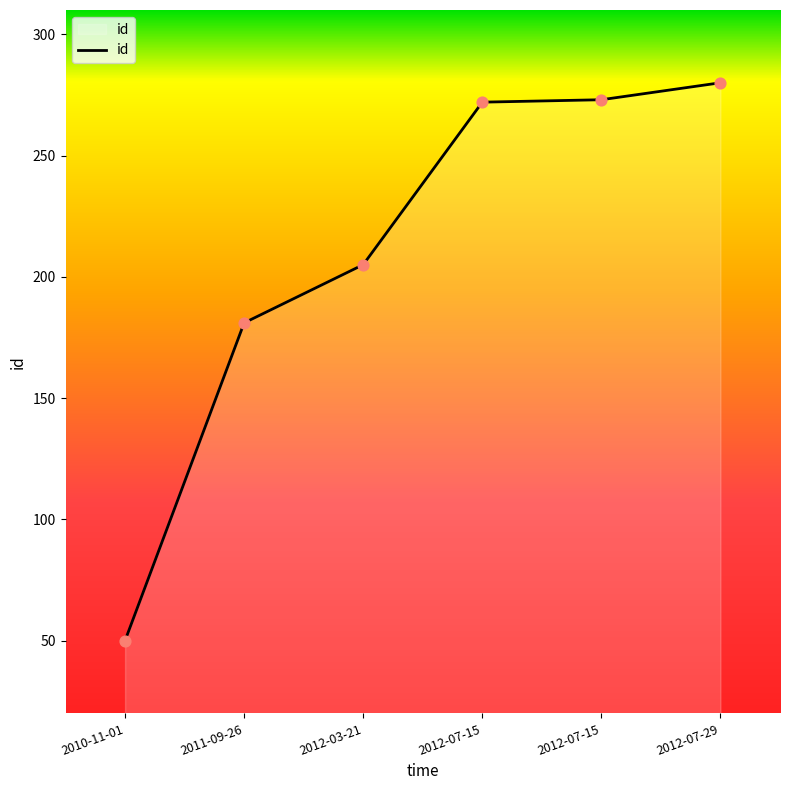

Approximately how many times larger is the value at 2011-09-26 compared to 2012-07-29?

0.6